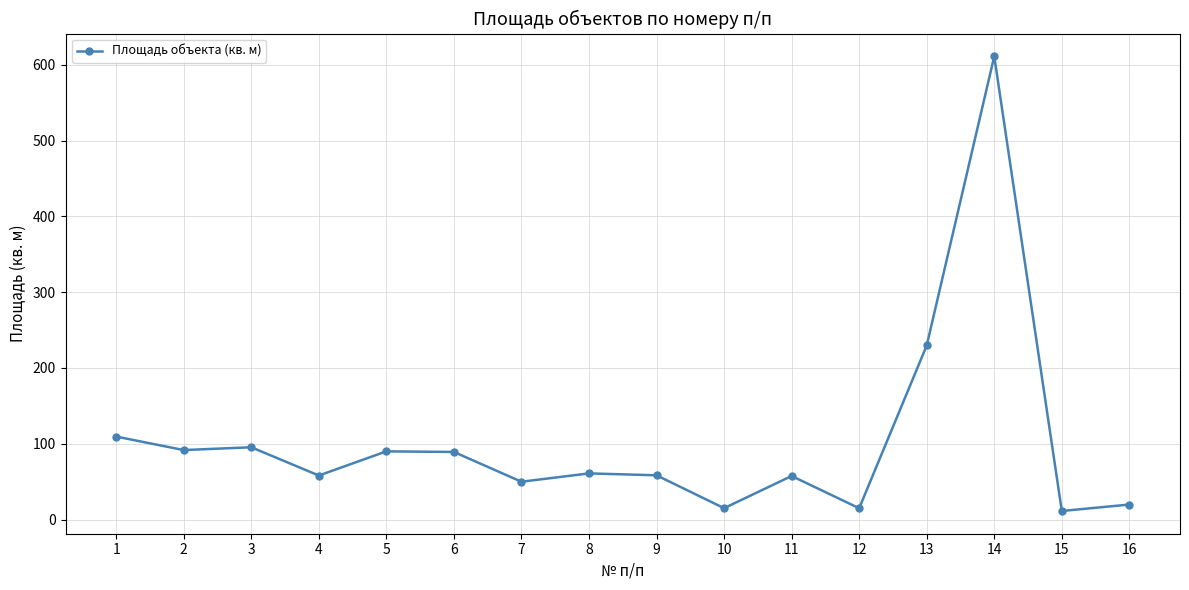

Is it true that the value at 3 is 161.3?

False